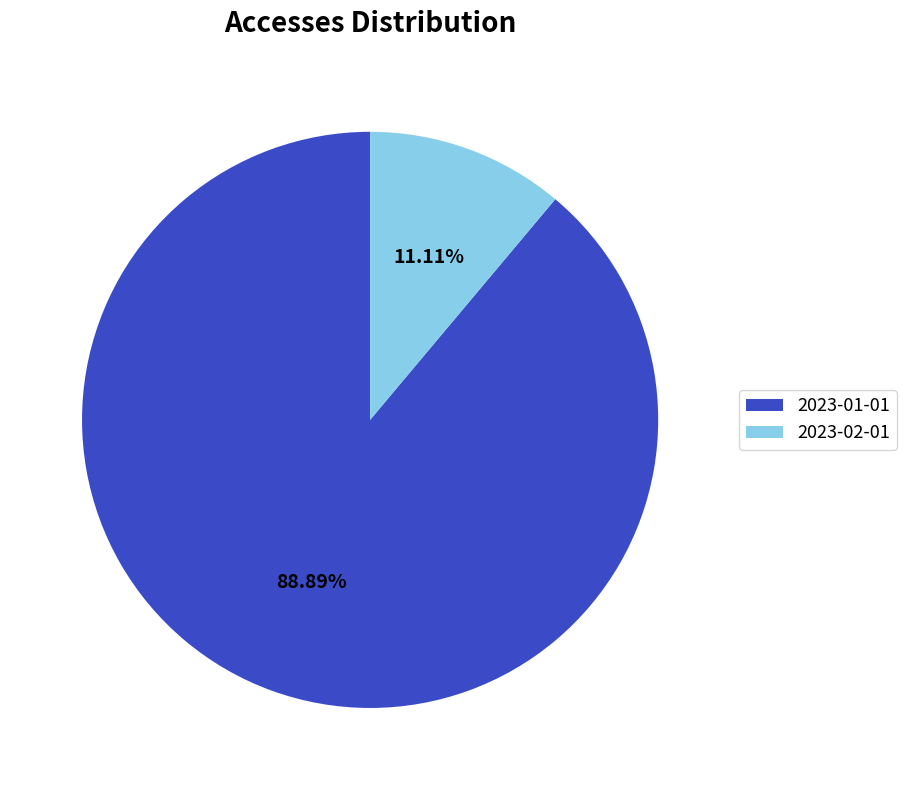

Is 2023-01-01 the majority of the pie?

Yes